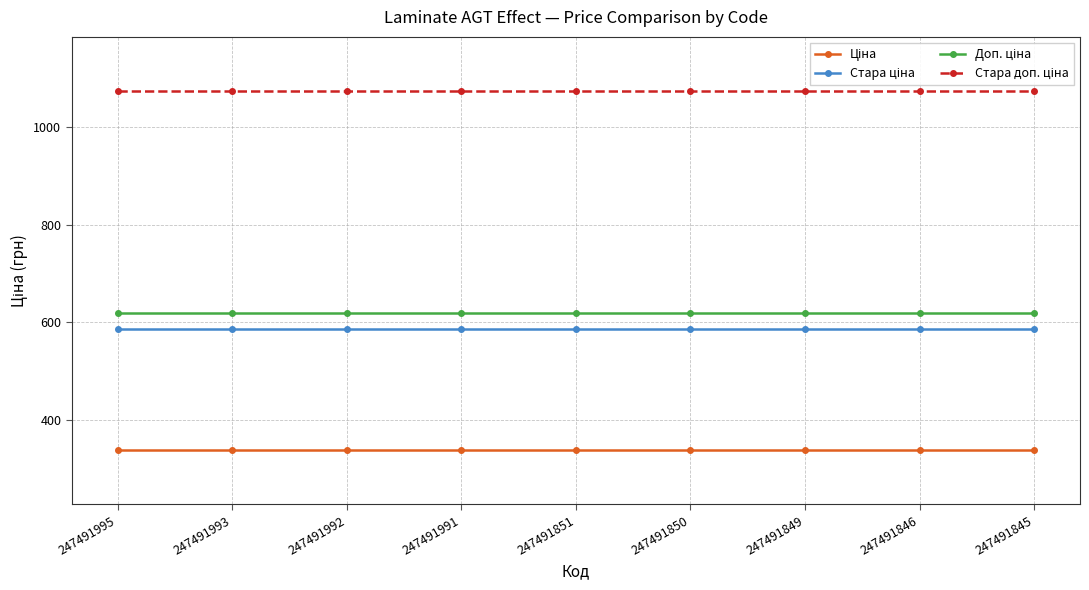

At how many categories does at least one series exceed 510?

9